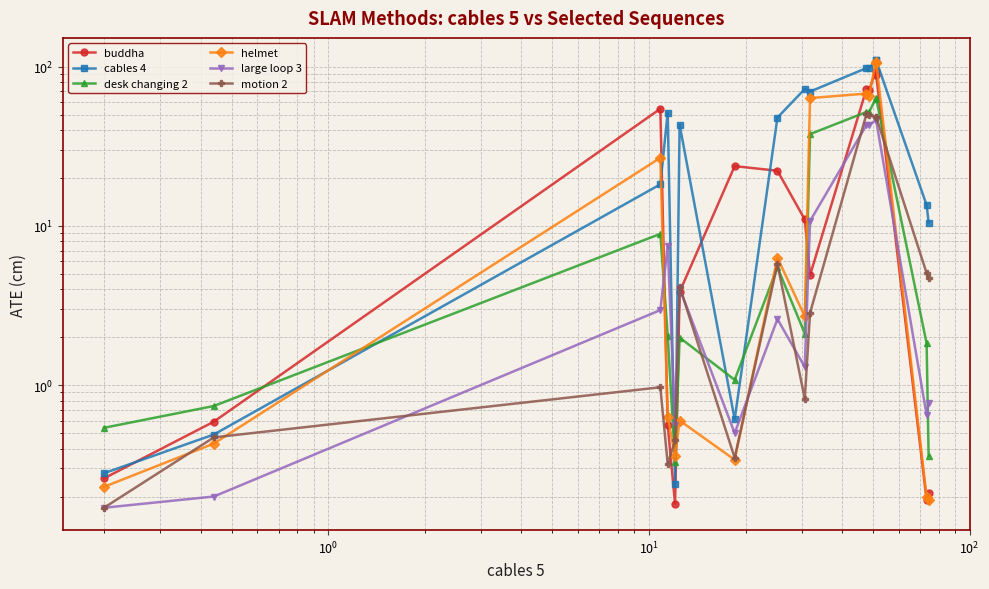

How many interior local valleys does the helmet series have?

4